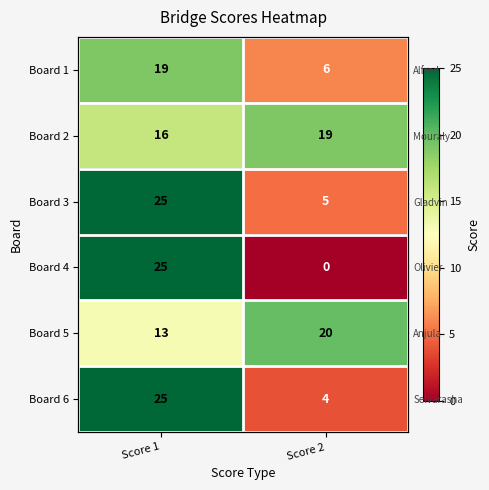

What is the total value across all series at Score 1?

123